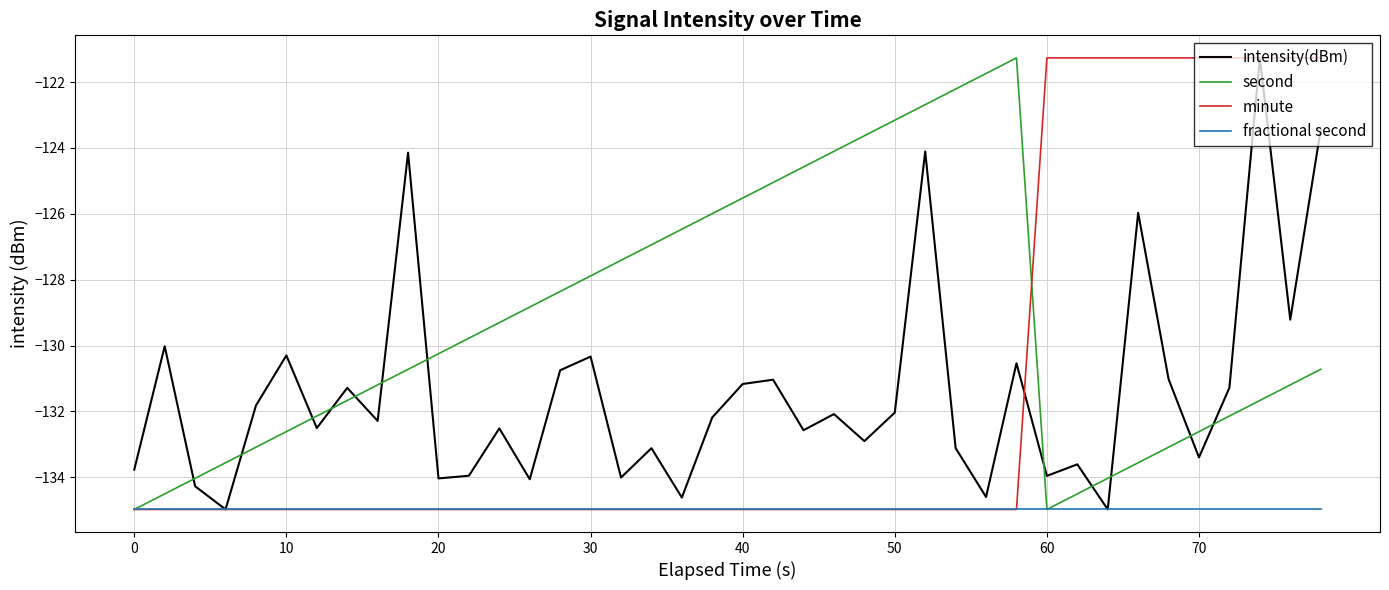

What is the greatest value displayed?

-121.3